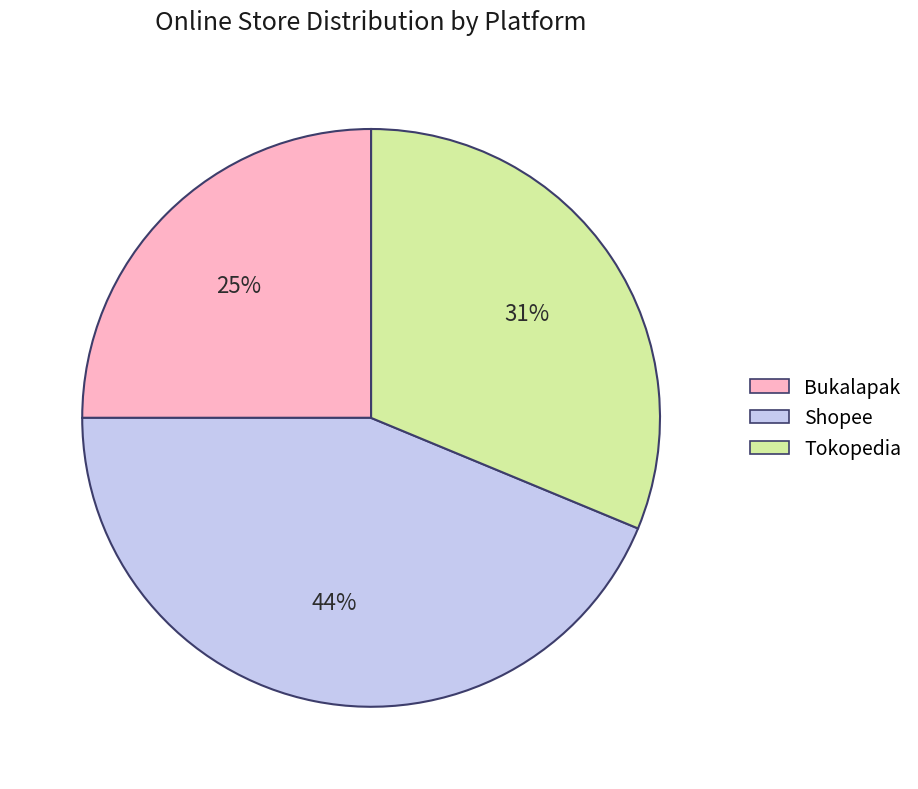

To the nearest percent, what is the difference between the largest and smallest slice percentages?

19%